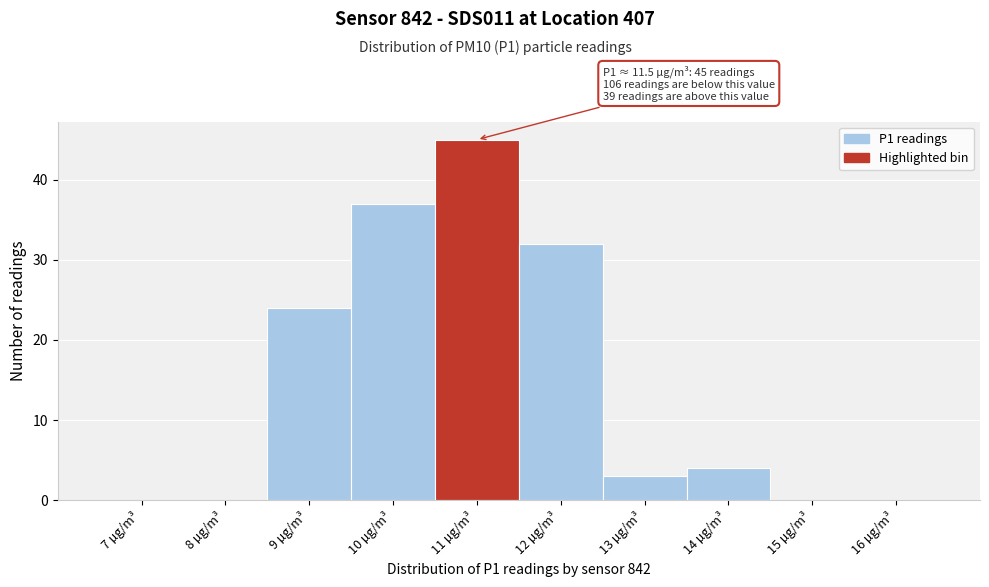

Reading right to left, what are all the values shown in this chart?

16 µg/m³=0	15 µg/m³=0	14 µg/m³=4	13 µg/m³=3	12 µg/m³=32	11 µg/m³=45	10 µg/m³=37	9 µg/m³=24	8 µg/m³=0	7 µg/m³=0